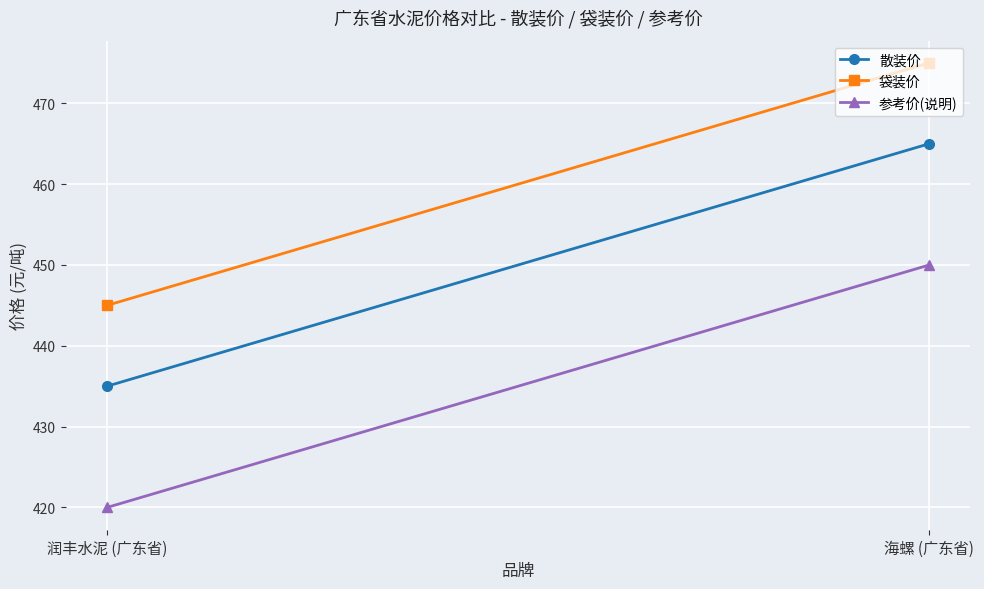

List the labels in order of 袋装价 value, smallest first.

润丰水泥 (广东省), 海螺 (广东省)